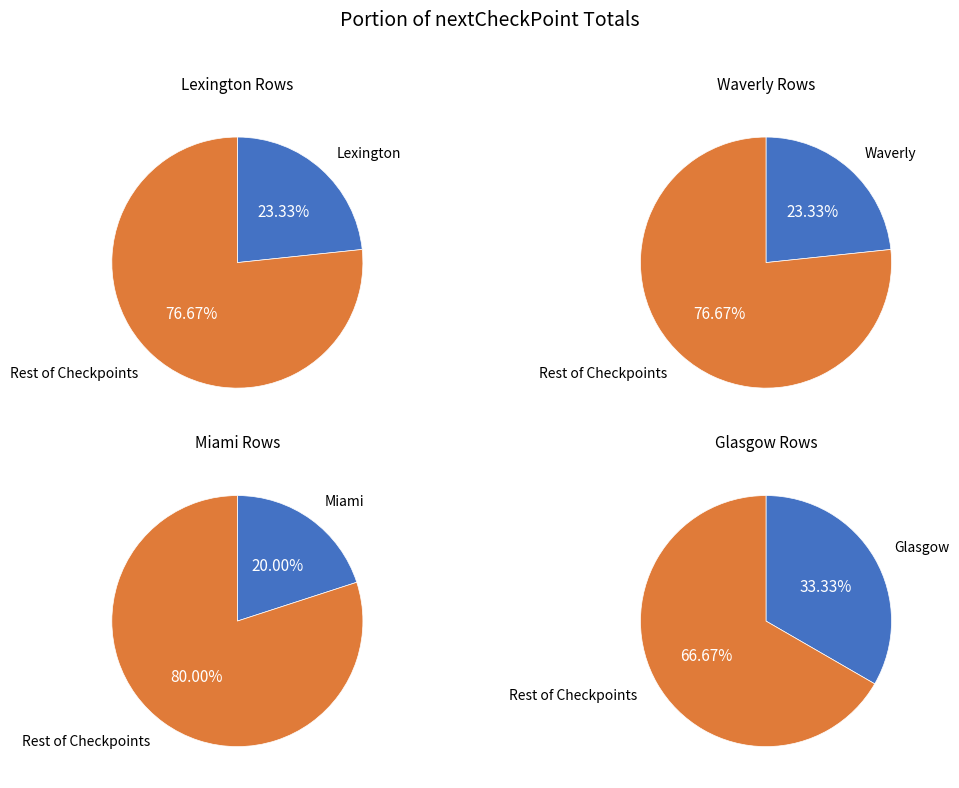

To the nearest percent, what portion does Lexington represent?

23%